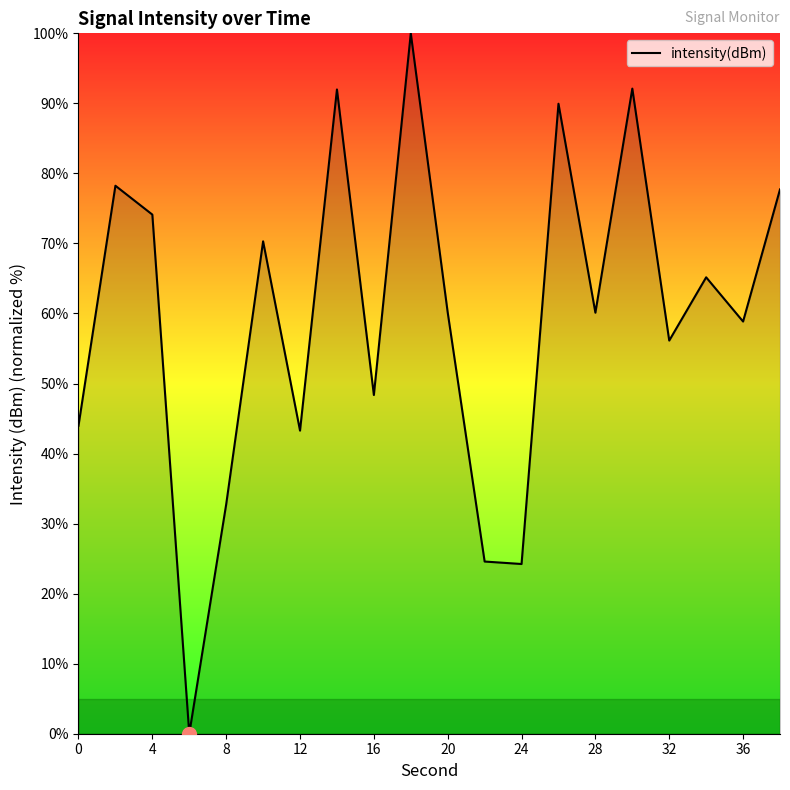

What is the difference between the maximum and minimum values?

100.0